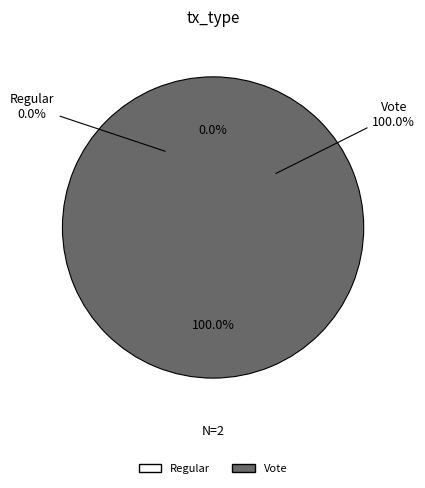

Which slice represents more than half of the pie?

Vote